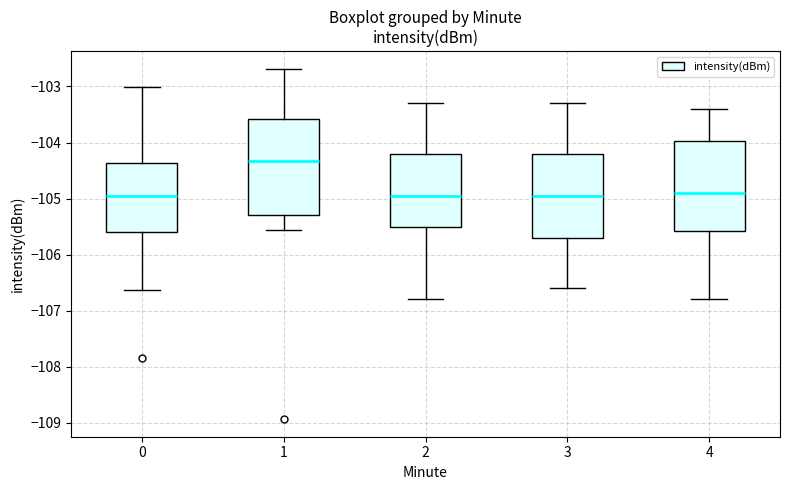

Where does the upper whisker of the box at x = 3 end on the y-axis? The values are not printed on the chart, so give them approximately, as read against the axis.

-103.3